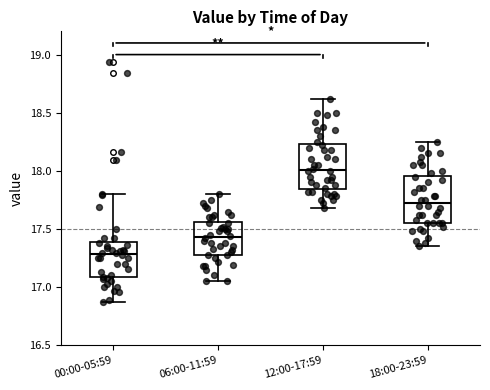

Reading left to right, read every box against the y-axis: the position of its median line, the range the box covers, and the ends of its whiskers. The values are not printed on the chart, so give them approximately, as read against the axis.

00:00-05:59: median 17.30, box 17.10 to 17.40, whiskers 16.85 to 17.80
06:00-11:59: median 17.45, box 17.30 to 17.55, whiskers 17.05 to 17.80
12:00-17:59: median 18.00, box 17.85 to 18.25, whiskers 17.70 to 18.60
18:00-23:59: median 17.75, box 17.55 to 17.95, whiskers 17.35 to 18.25